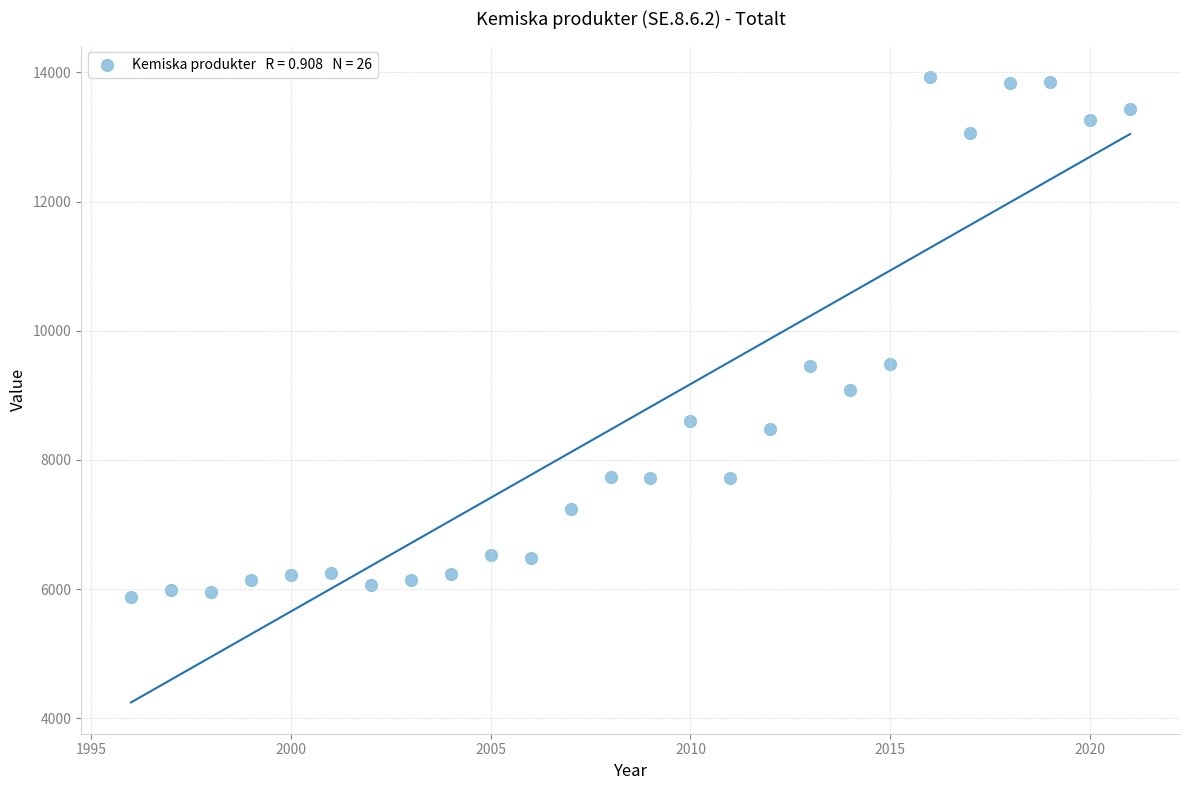

What is the range of X values (max minus min)?

25